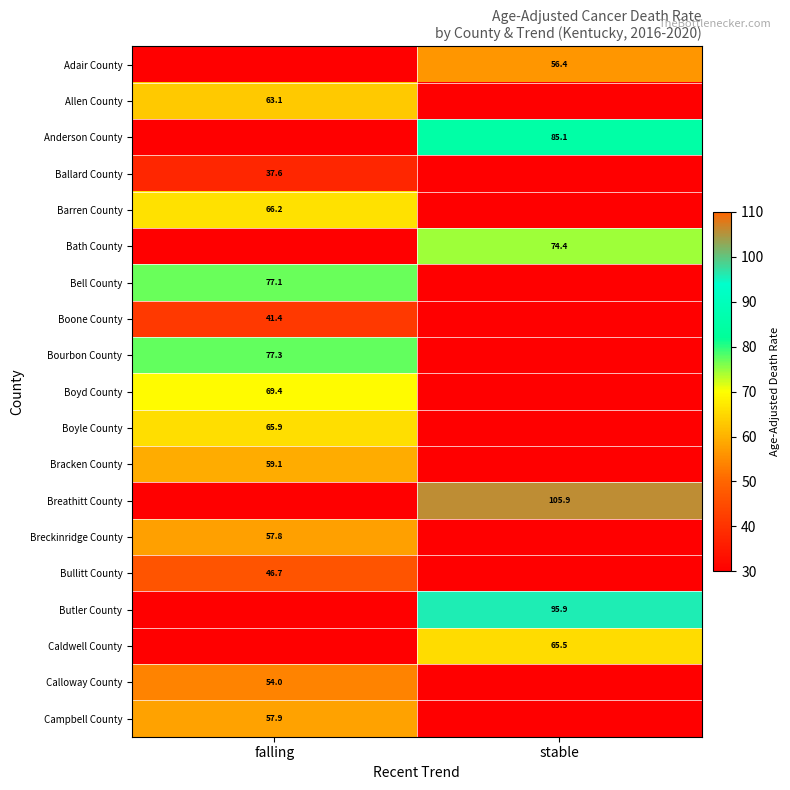

The Boyd County series shows 69.4 at falling. True or false?

True